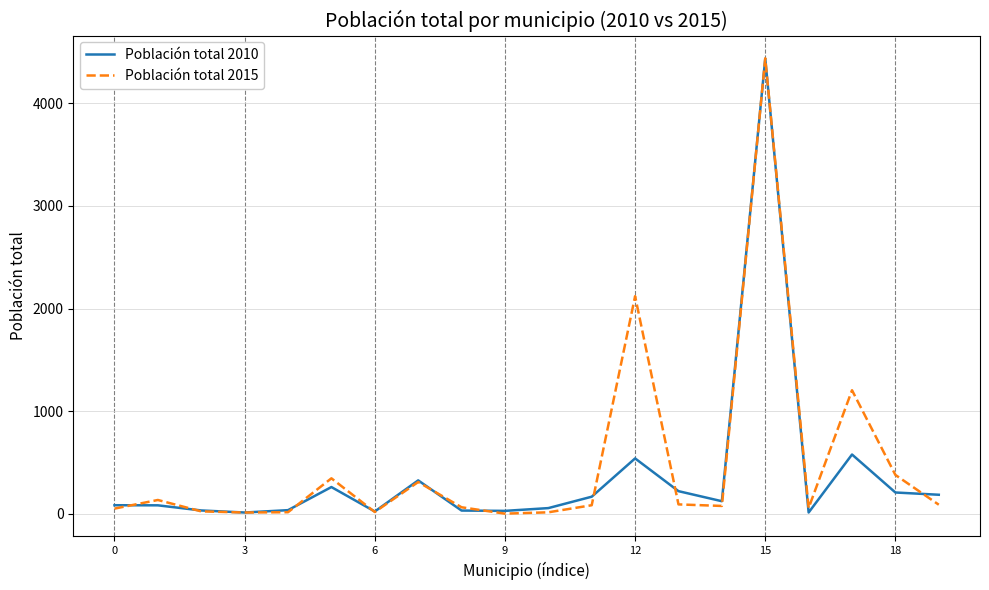

What is the highest value of the Población total 2010 series?

4433